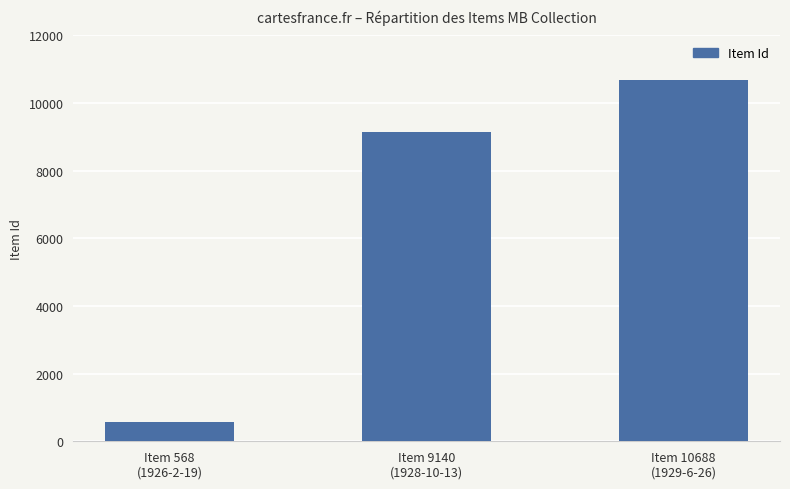

What is the smallest value displayed?

568